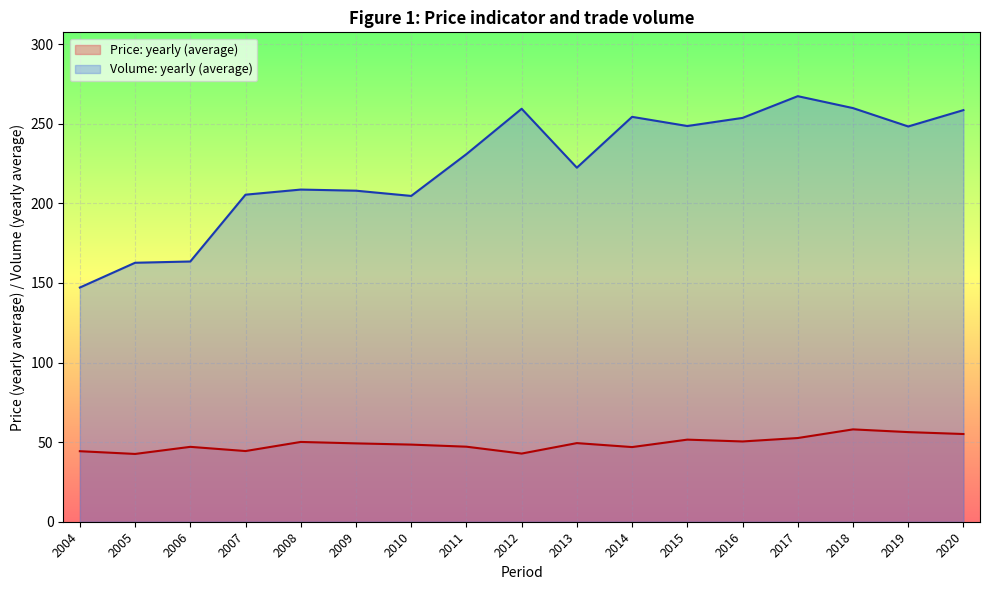

At which label is Volume: yearly (average) closest to 207?

2009